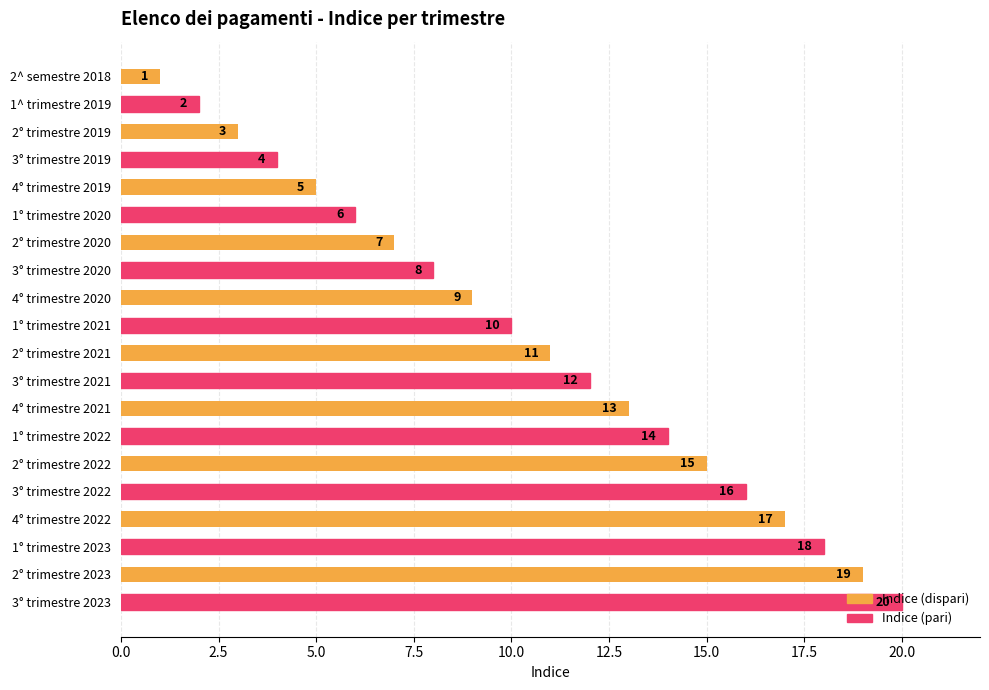

Is it true that the value at 3° trimestre 2020 is 8?

True